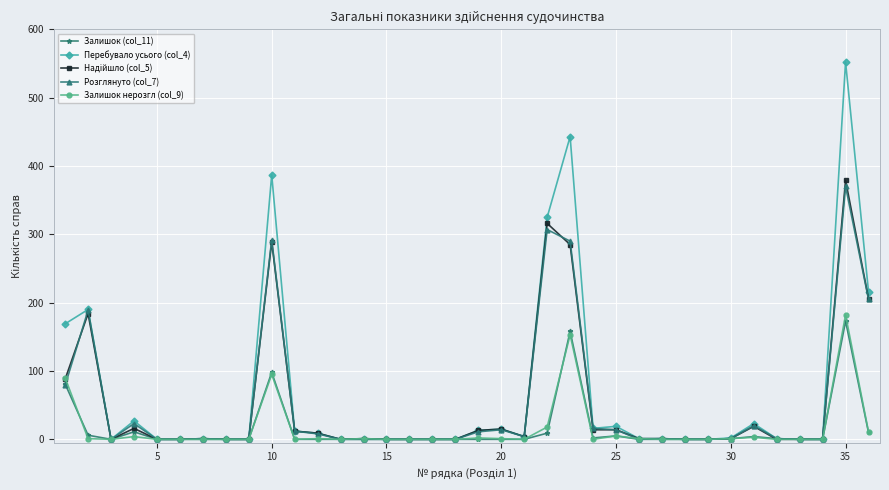

True or false: Розглянуто (col_7) has more than 1 interior local peaks.

True